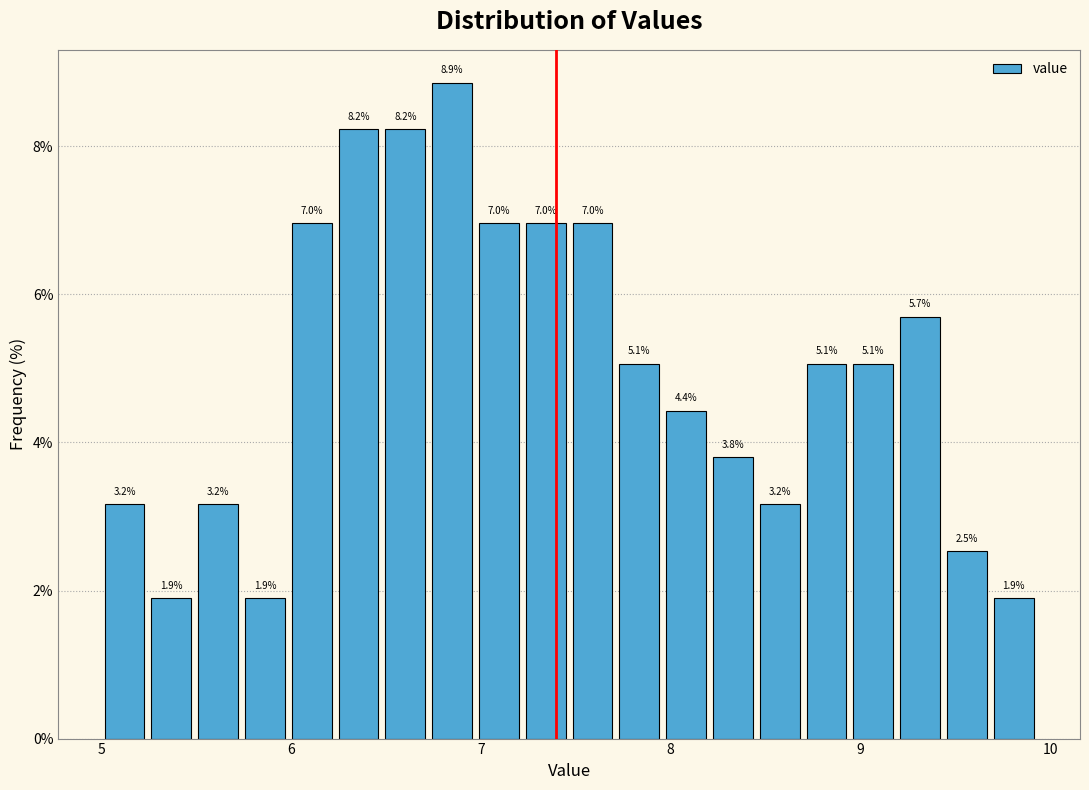

Read against the x-axis, roughly where is the centre of the tallest bar?

6.8